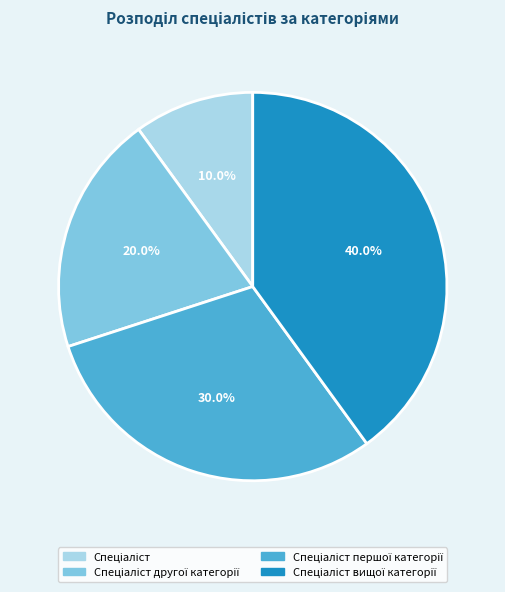

Count the number of slices in the pie.

4